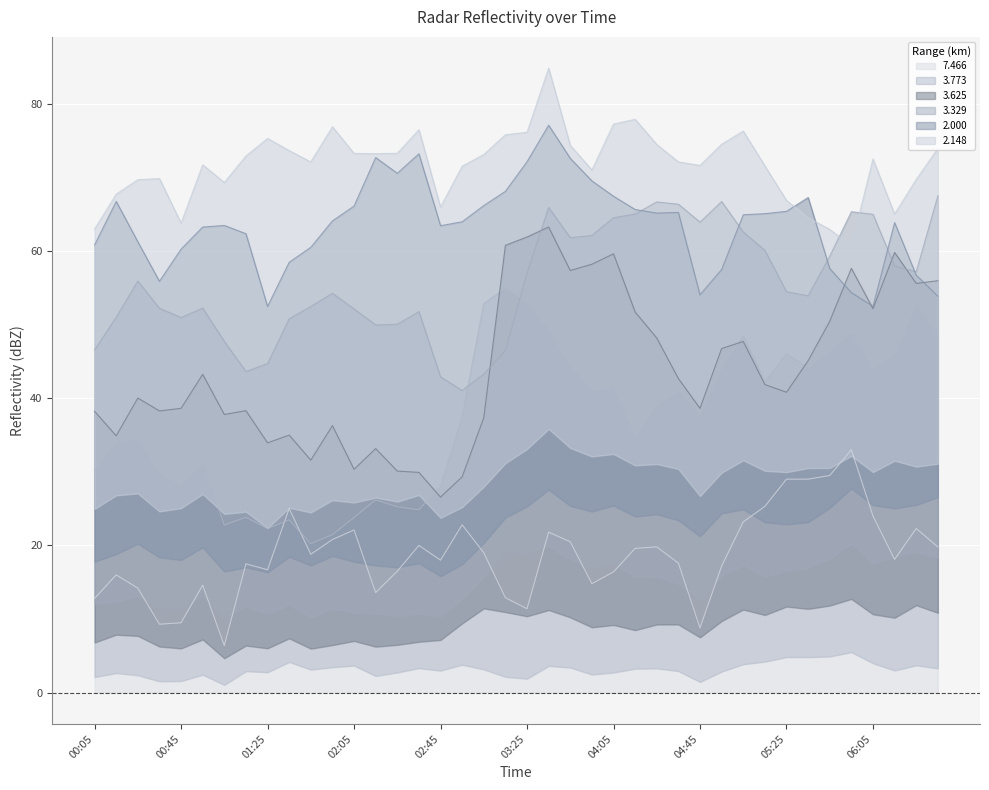

What is the minimum value for 7.466?

6.4